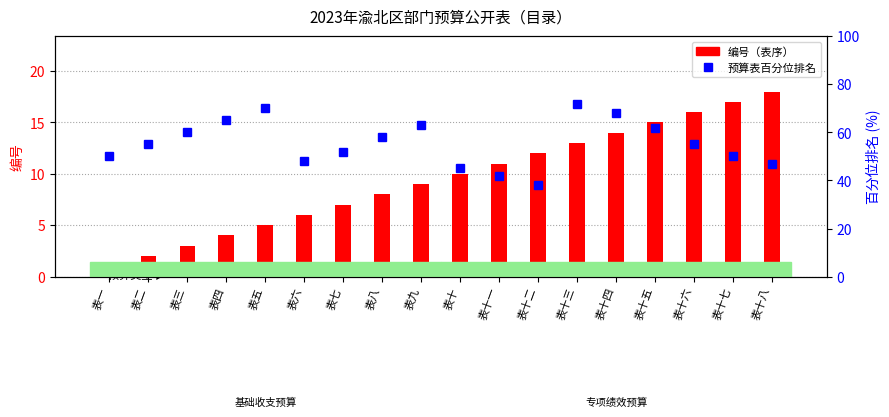

What is the highest value of the 编号（表序） series?

18